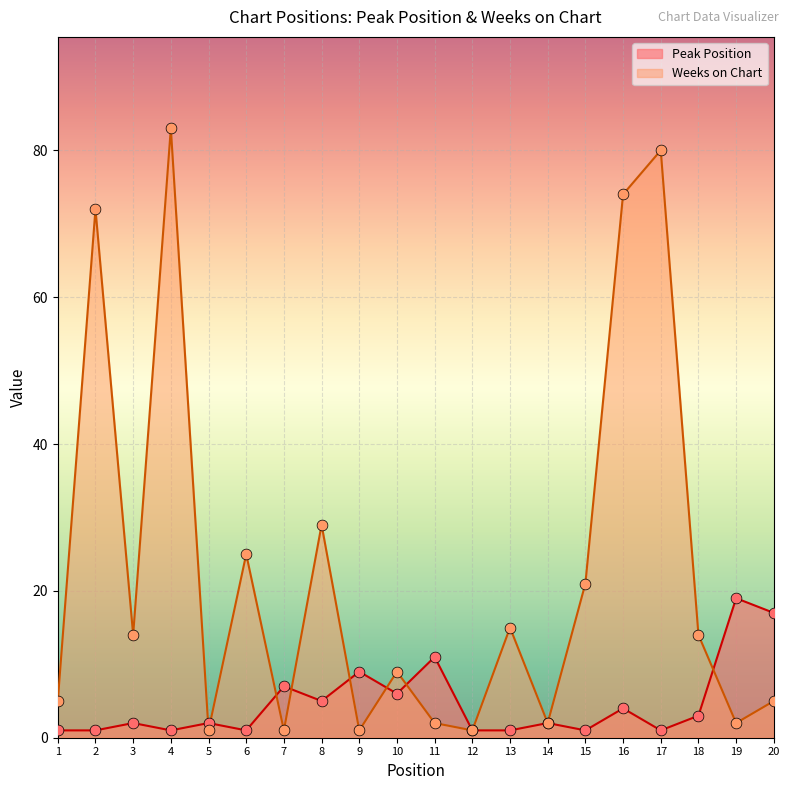

Which series has the widest spread of Y values?

Weeks on Chart